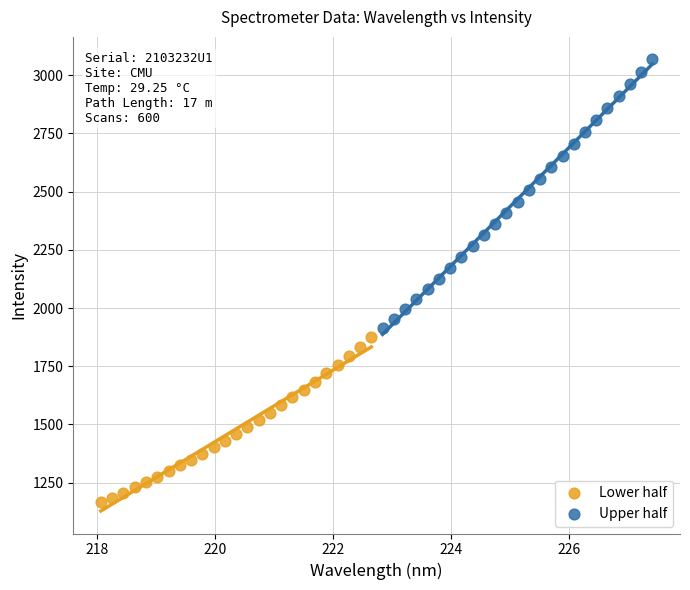

Which series reaches the minimum Y coordinate?

Lower half